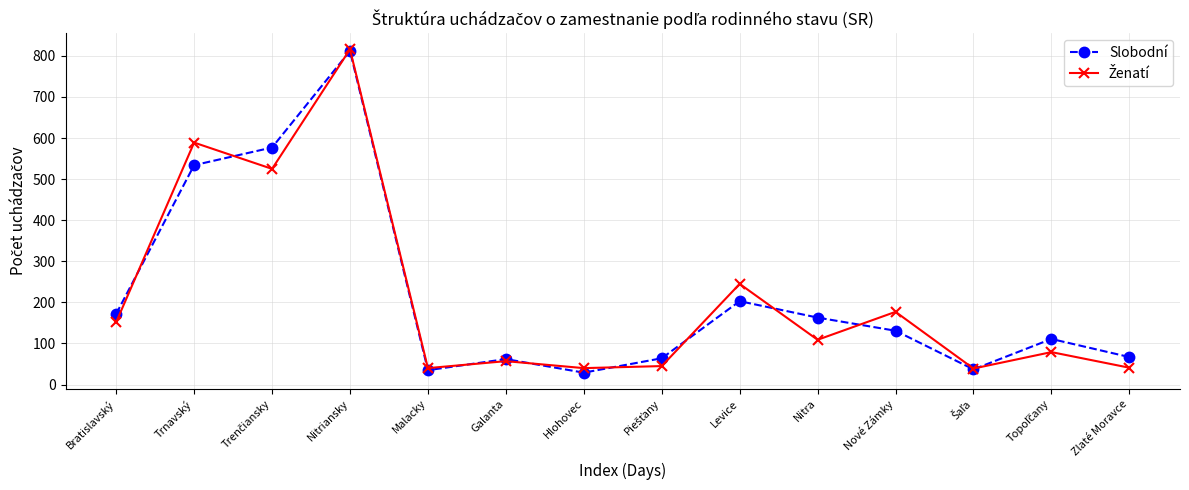

At which category is the sum across all series the highest?

Nitriansky